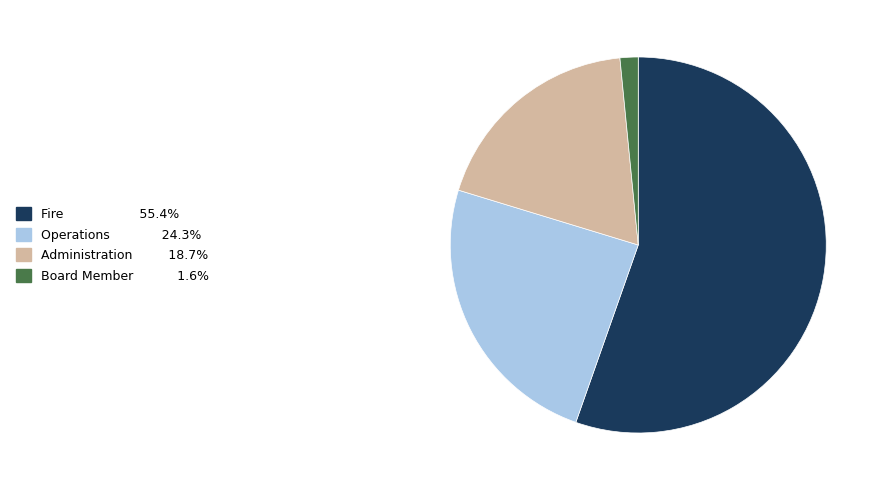

True or false: Board Member accounts for 10% of the total.

False